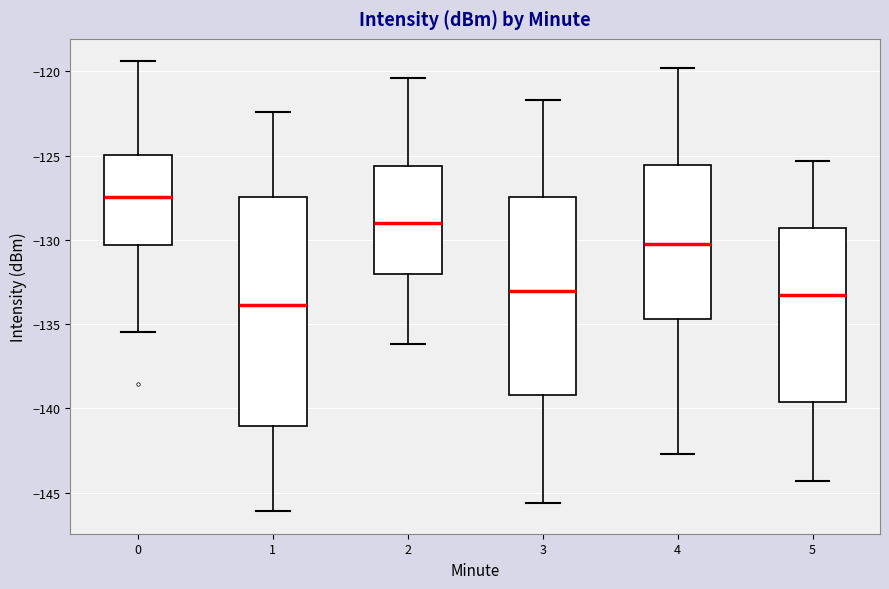

Which box is the tallest, from its lower edge to its upper edge?

1